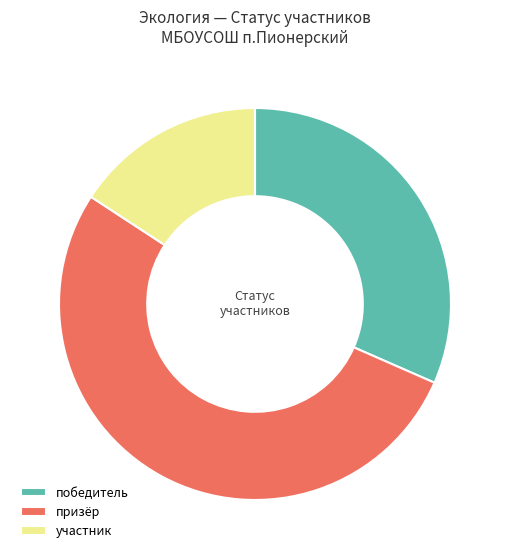

The победитель slice represents 32% of the pie. True or false?

True